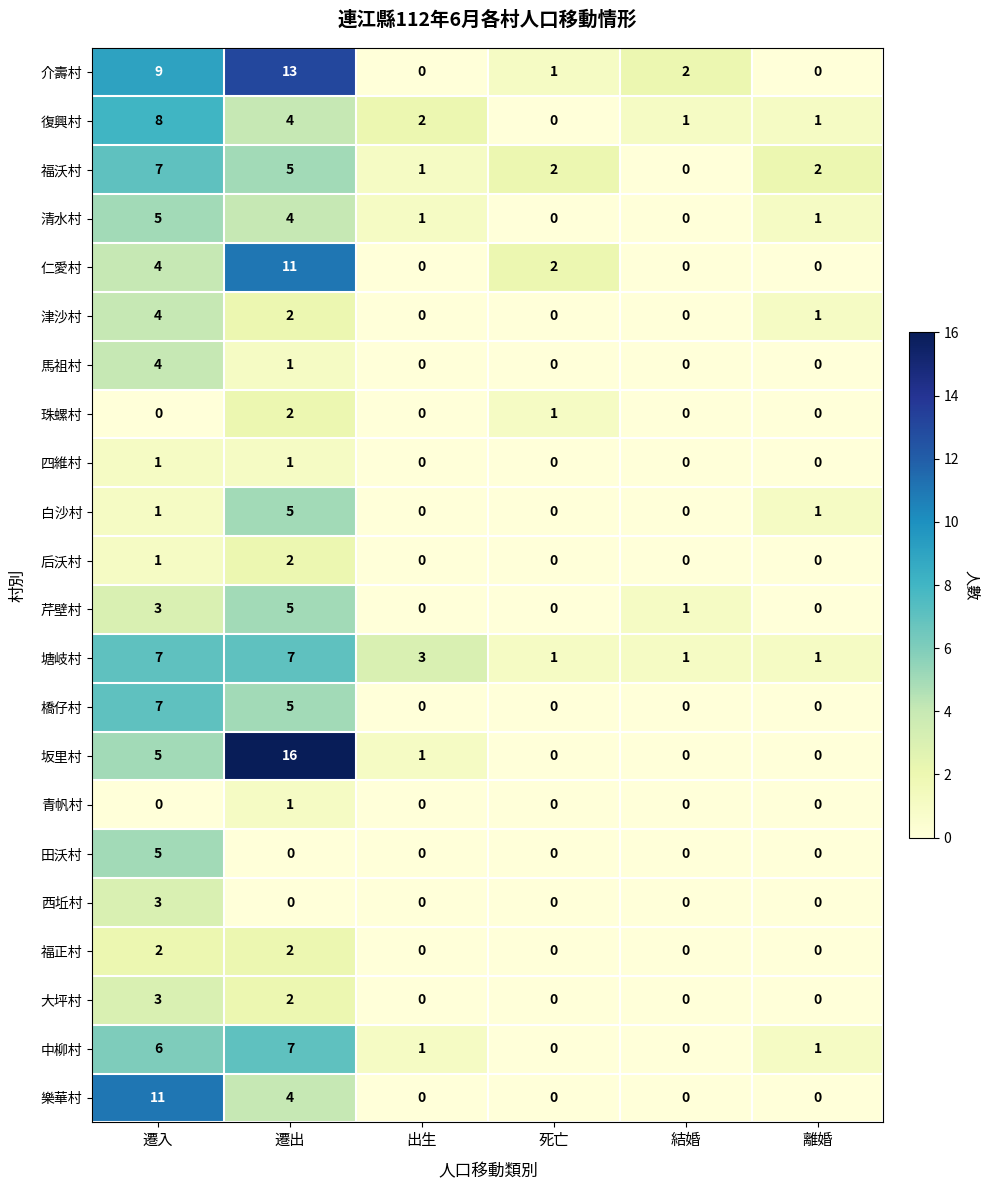

Which series has the largest range (max minus min)?

坂里村